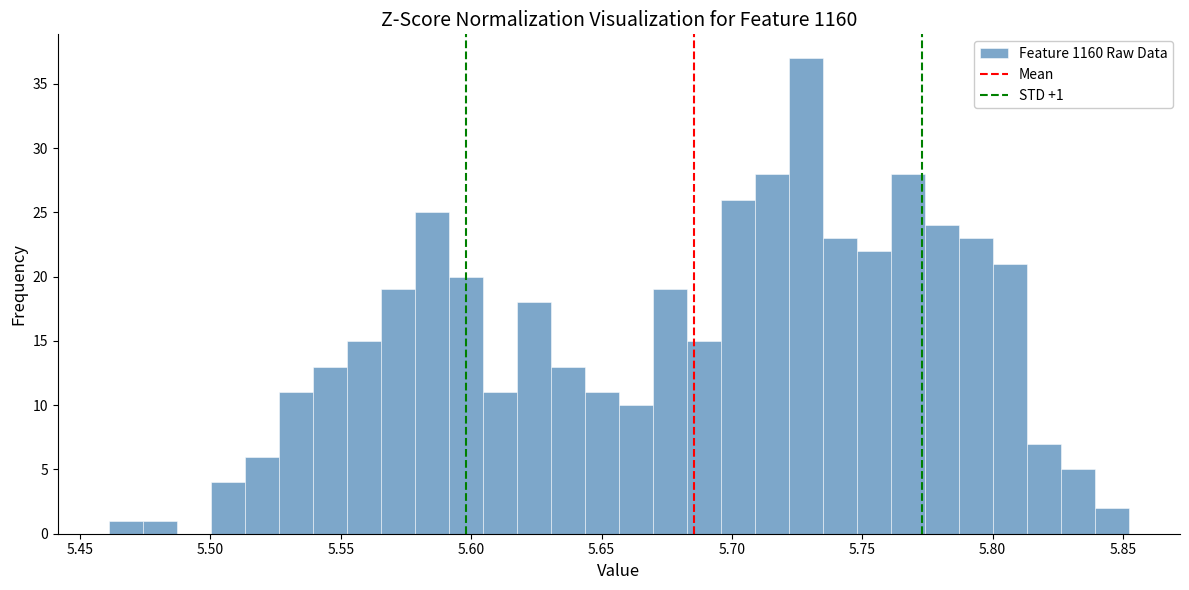

Read against the x-axis, roughly where is the centre of the tallest bar?

5.730